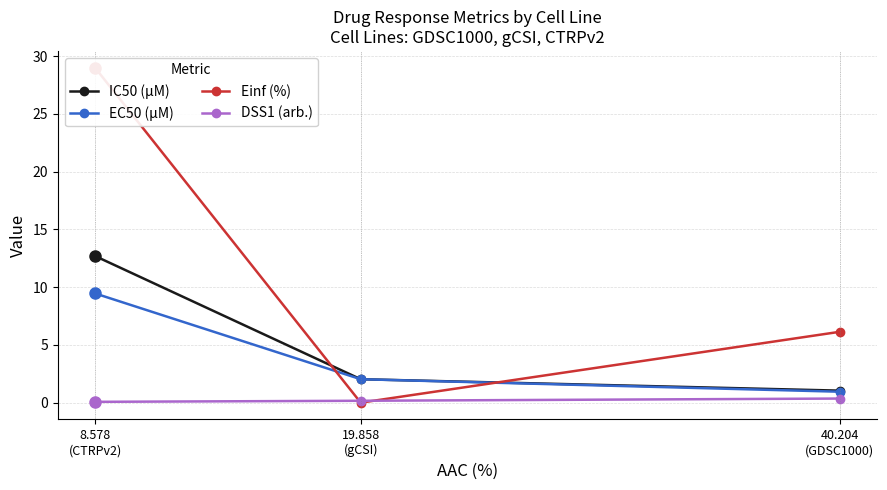

What are all the series names shown in the legend?

IC50 (µM), EC50 (µM), Einf (%), DSS1 (arb.)